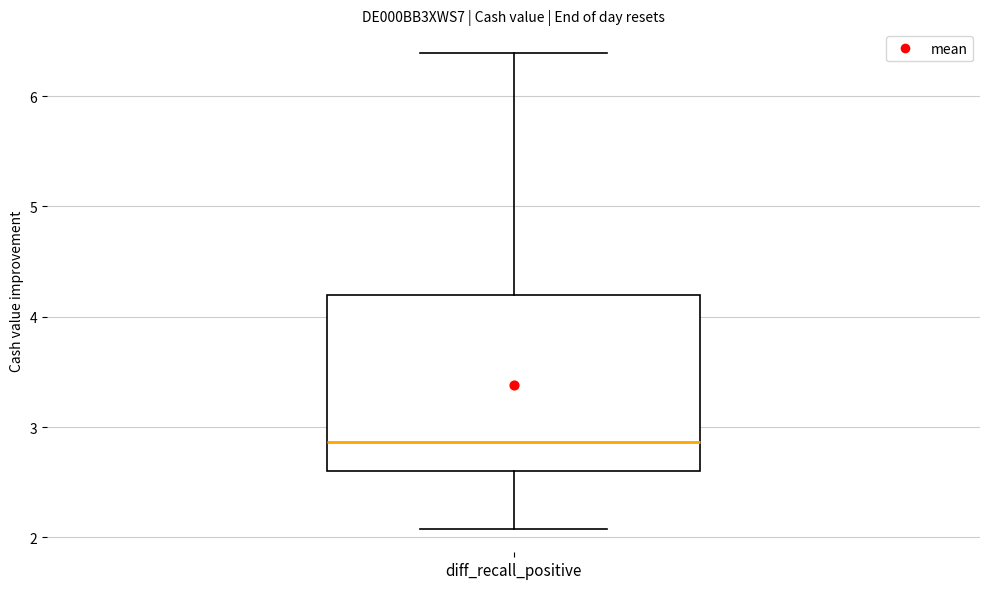

Read this box plot against the y-axis: the position of the median line, the range covered by the box, and the ends of both whiskers. The values are not printed on the chart, so give them approximately, as read against the axis.

median 2.9, box 2.6 to 4.2, whiskers 2.1 to 6.4